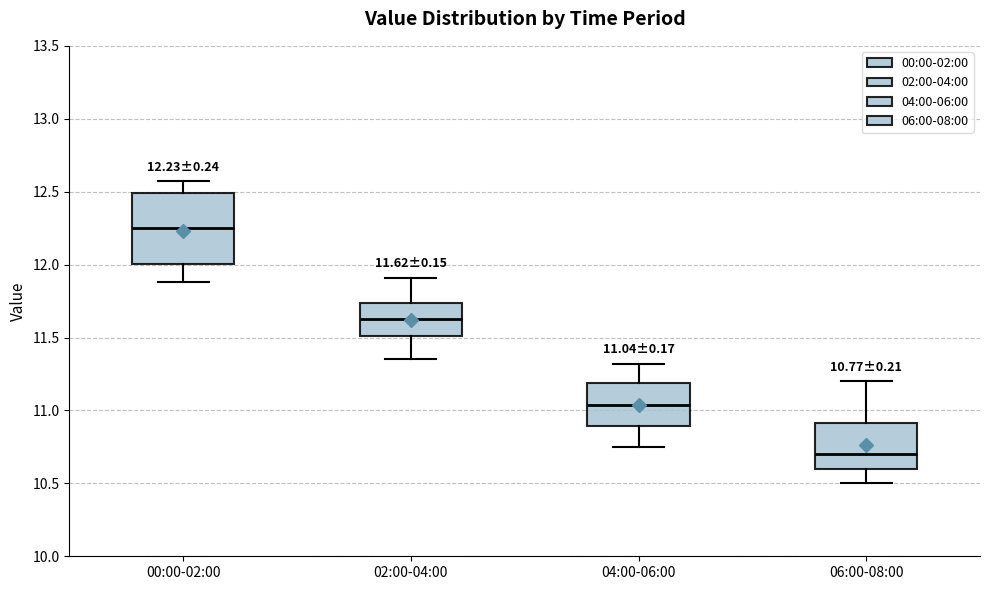

Which box has the highest median line?

00:00-02:00